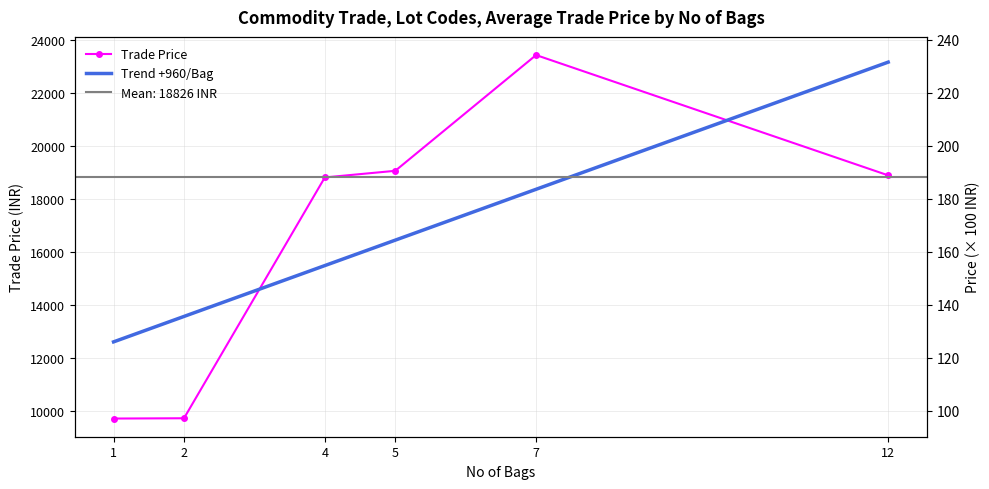

How many values exceed 18879?

2